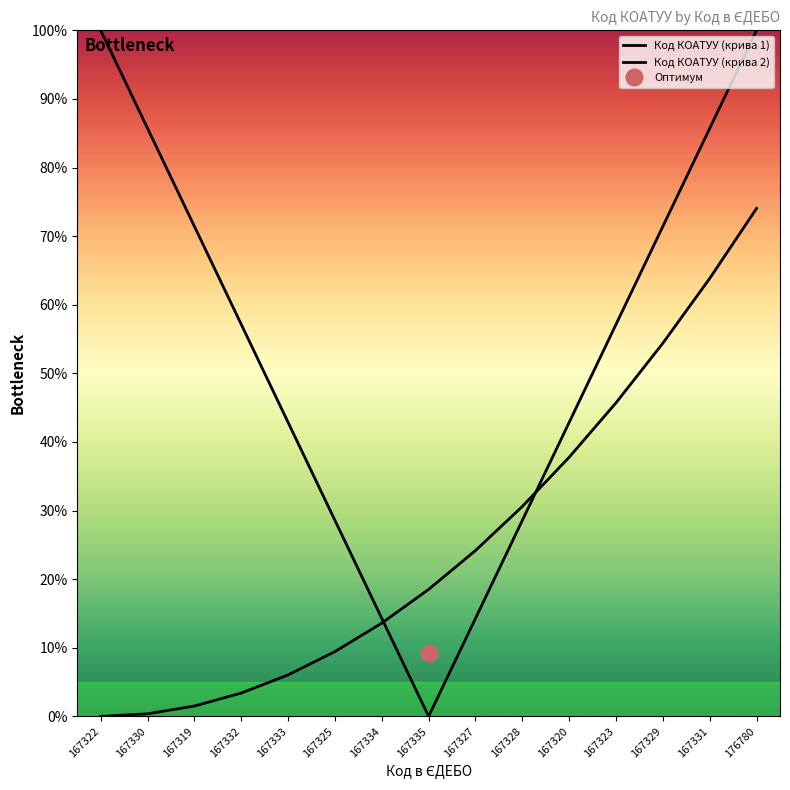

What is the value of the Код КОАТУУ (крива 2) point at the 15th from the left?

74.0